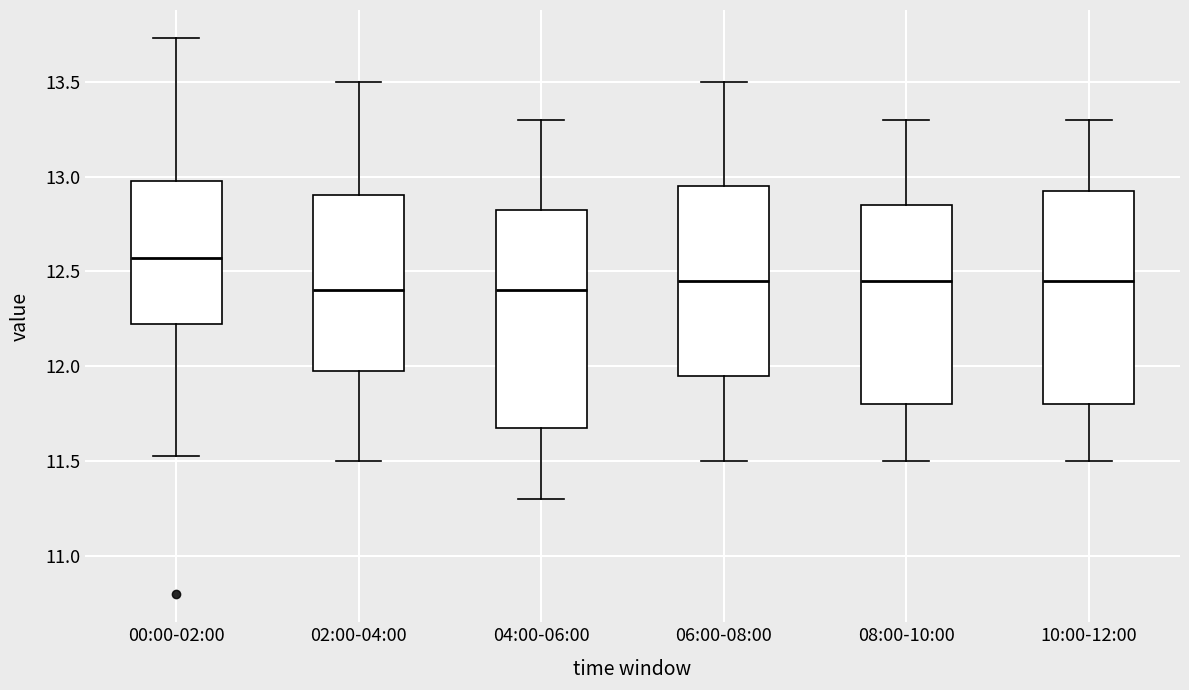

Where is the lower edge of the box for 06:00-08:00 on the y-axis? The values are not printed on the chart, so give them approximately, as read against the axis.

11.95